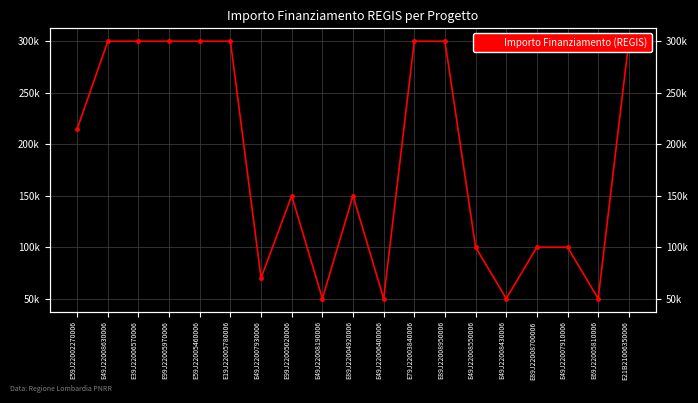

Is this an area chart (filled region under the line)?

No